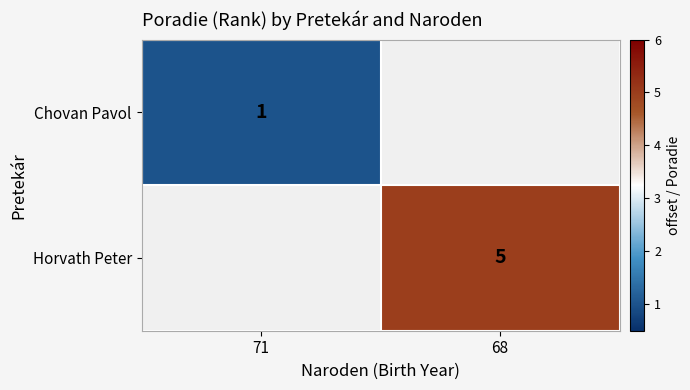

True or false: Chovan Pavol has a value of 1 at 71.

True